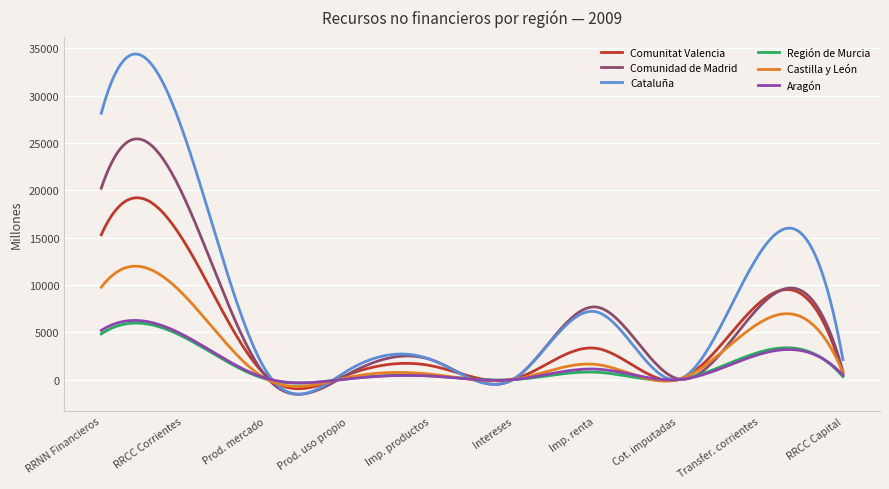

Which series has the largest total across all categories?

Cataluña